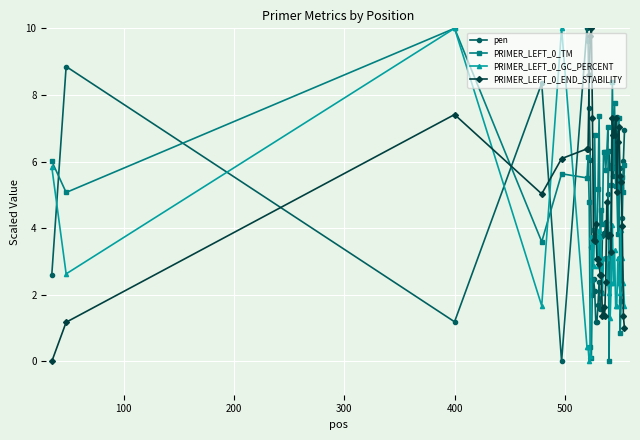

Does the chart have visible grid lines?

Yes